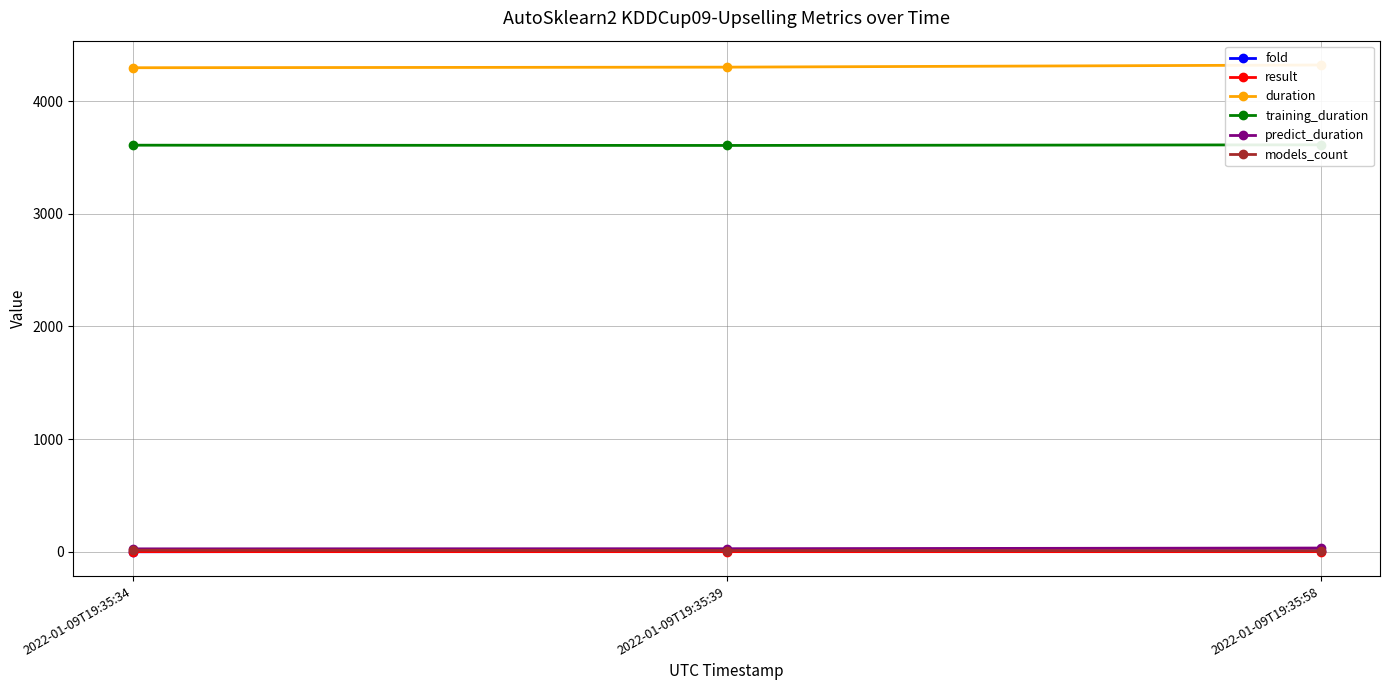

Count the number of data series in this chart.

6